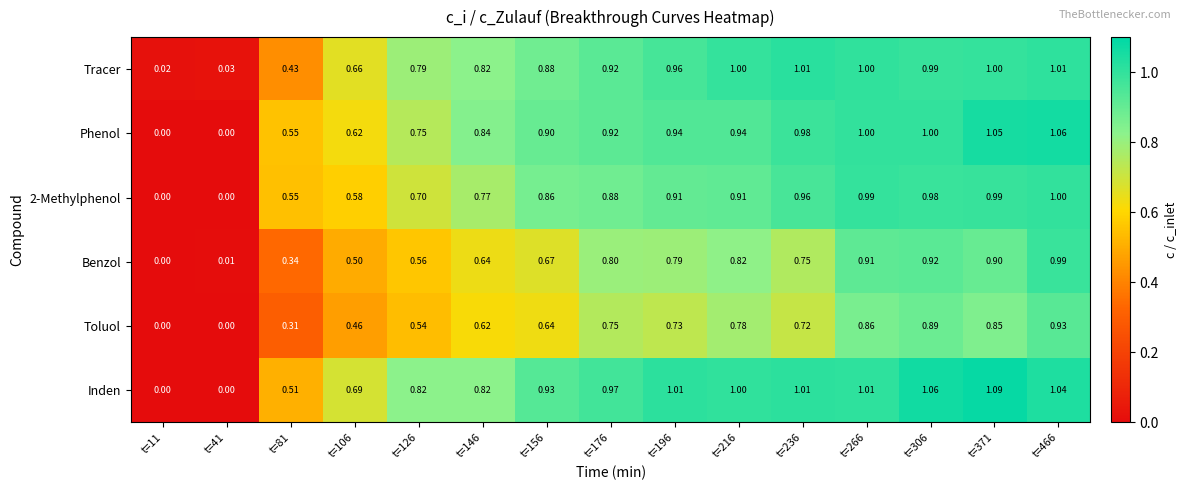

Which series has the largest total across all categories?

Inden